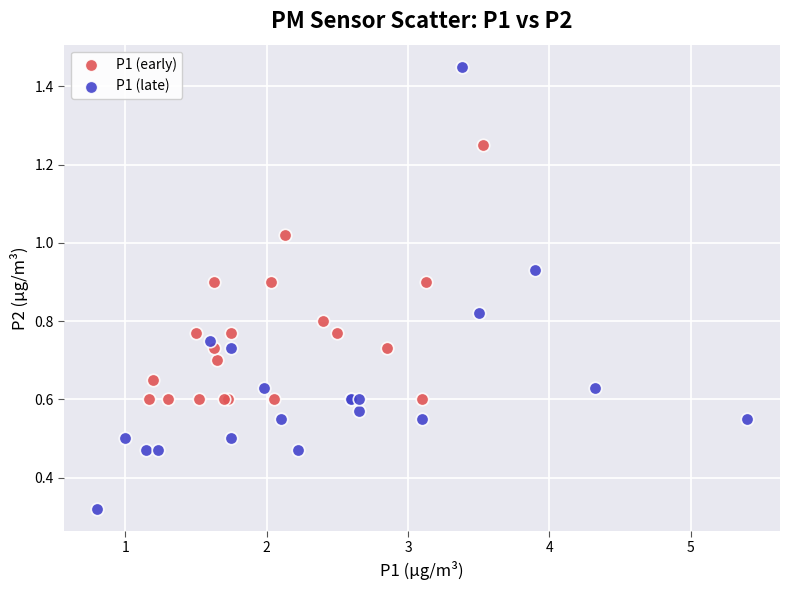

Which series contains the lowest Y value?

P1 (late)